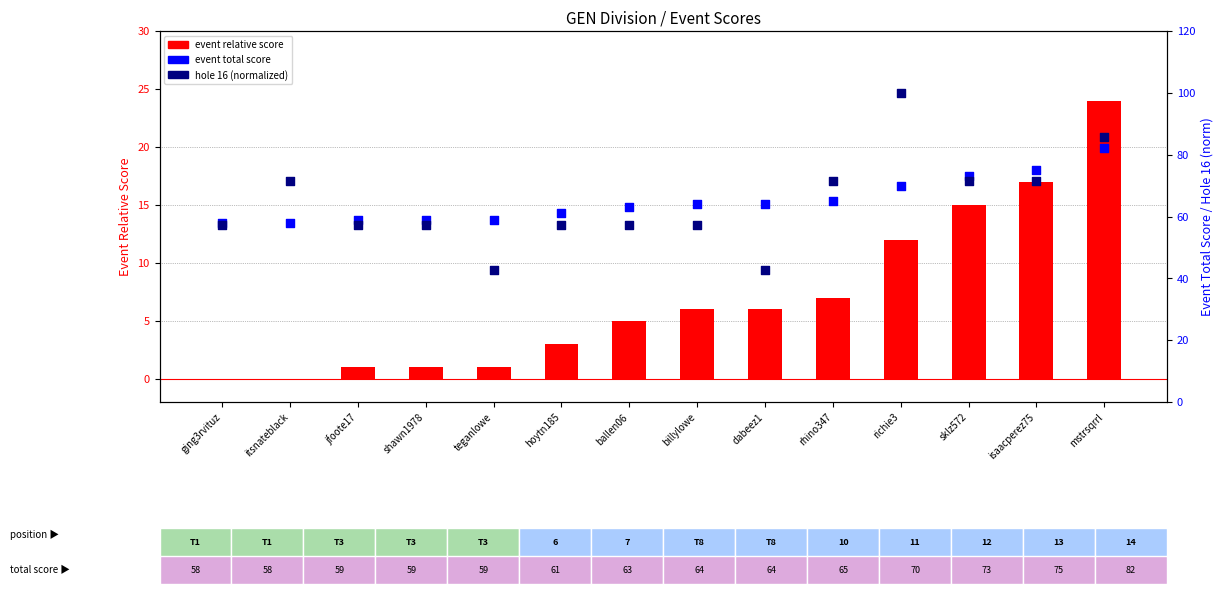

Is the value of hole 16 (normalized) at ging3rvituz greater than the value of event relative score at richie3?

Yes